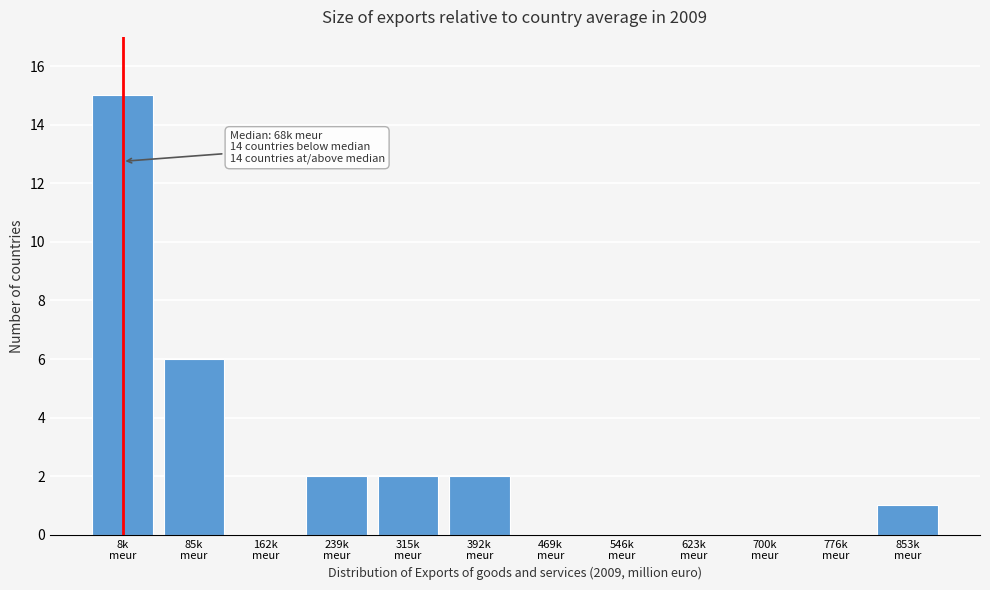

What is the maximum value shown in the chart?

15